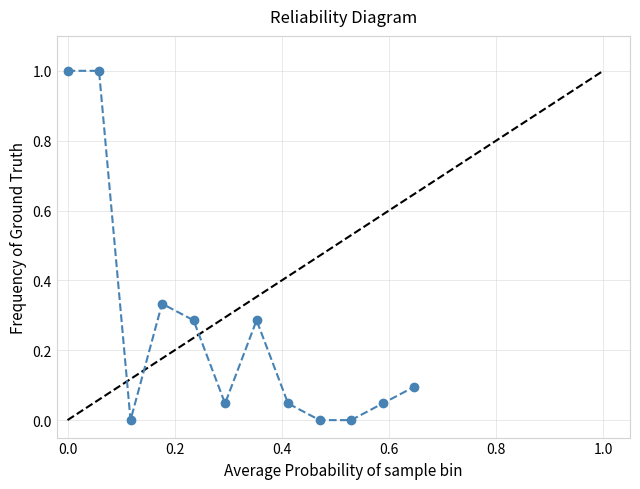

What is the difference between the maximum and minimum values?

1.0